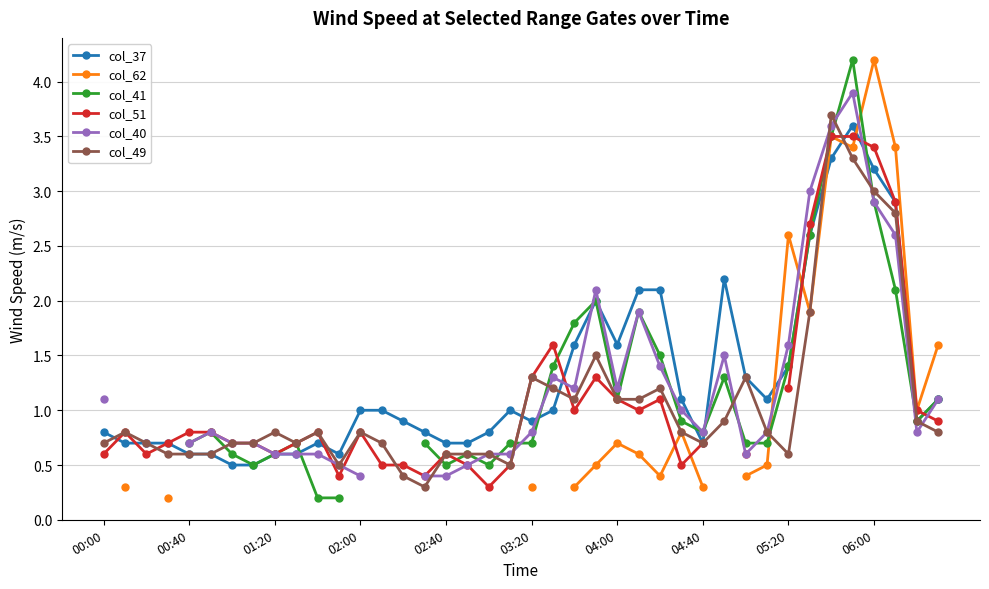

Count the number of data series in this chart.

6